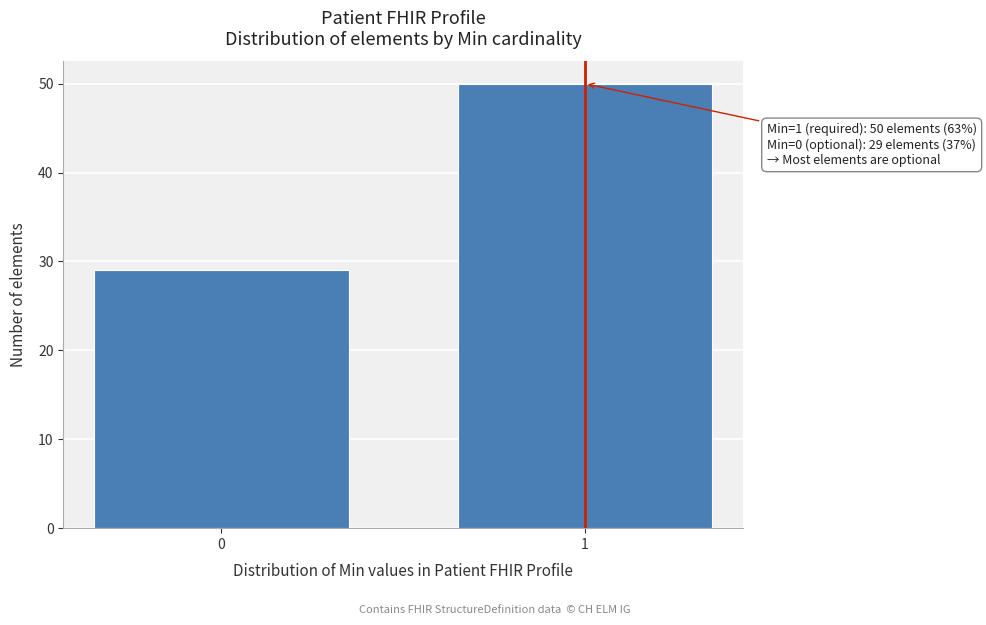

Reading left to right, what are all the values shown in this chart?

0=29	1=50